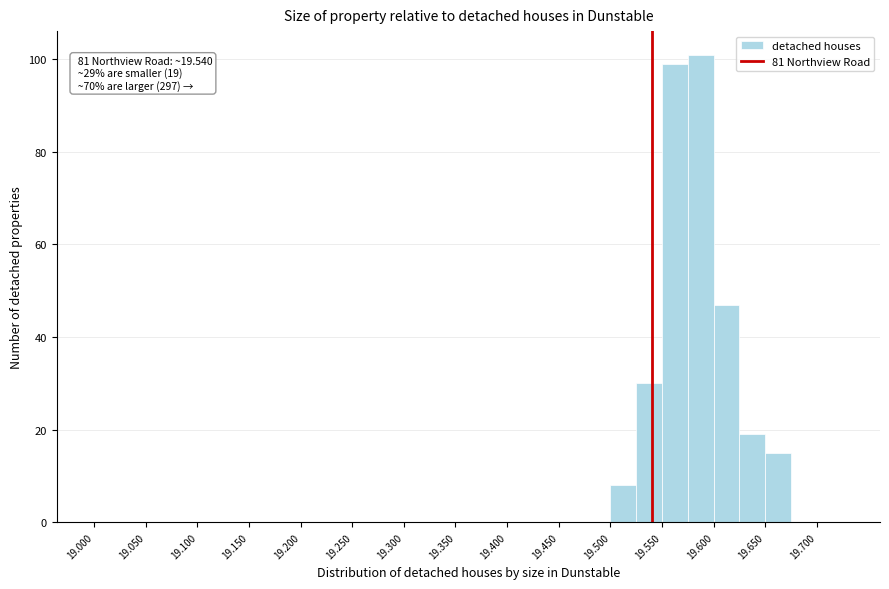

Over which range of the x-axis is the bar tallest?

19.575 to 19.600